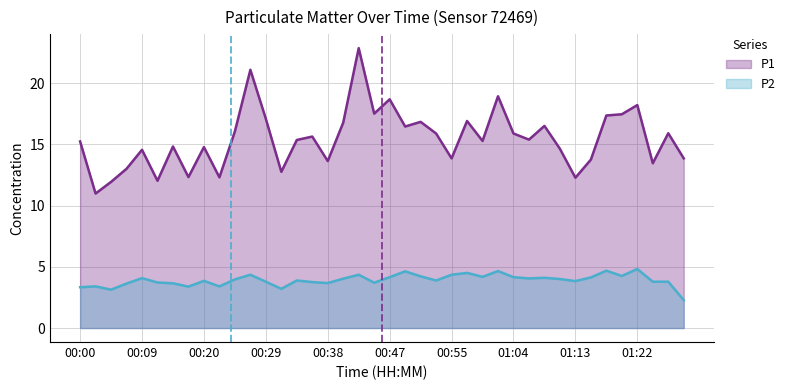

Reading left to right, transcribe all the data shown in this chart.

P1: 15.2	11.0	11.9	13.0	14.6	12.0	14.8	12.3	14.8	12.3	16.1	21.1	17.1	12.8	15.3	15.6	13.6	16.8	22.9	17.5	18.7	16.4	16.8	15.9	13.8	16.9	15.3	18.9	15.9	15.4	16.5	14.6	12.3	13.8	17.4	17.4	18.2	13.4	15.9	13.8
P2: 3.3	3.4	3.1	3.6	4.1	3.7	3.6	3.4	3.9	3.4	4.0	4.3	3.8	3.2	3.9	3.8	3.7	4.0	4.3	3.7	4.2	4.6	4.2	3.9	4.3	4.5	4.2	4.7	4.2	4.0	4.1	4.0	3.8	4.1	4.7	4.2	4.8	3.8	3.8	2.3